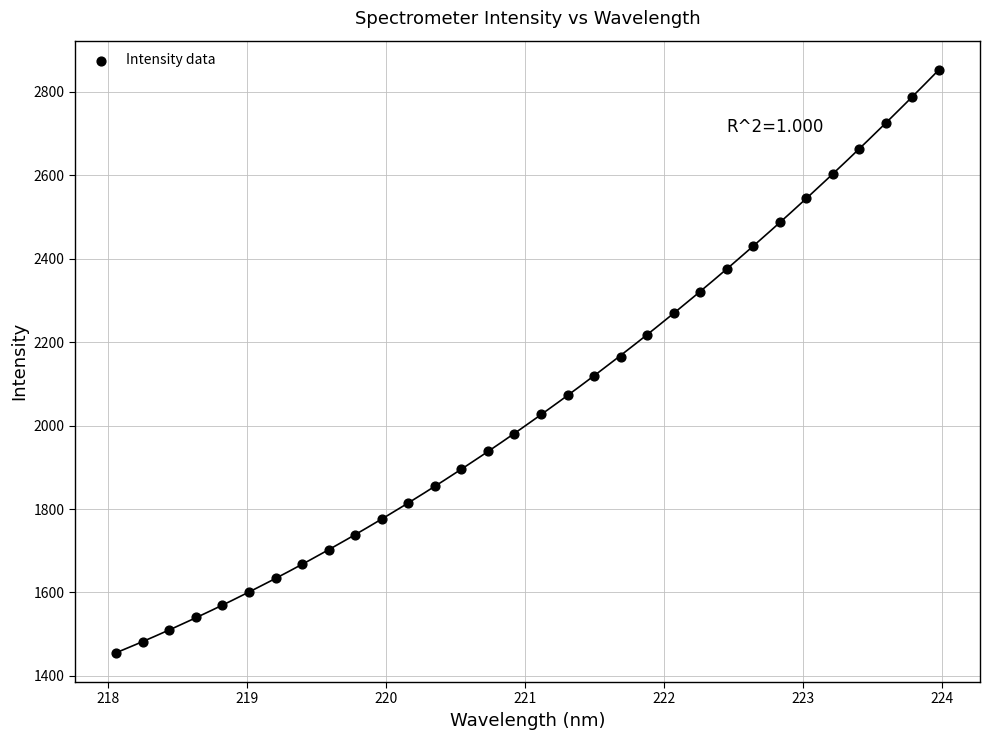

What is the range of X values (max minus min)?

5.9